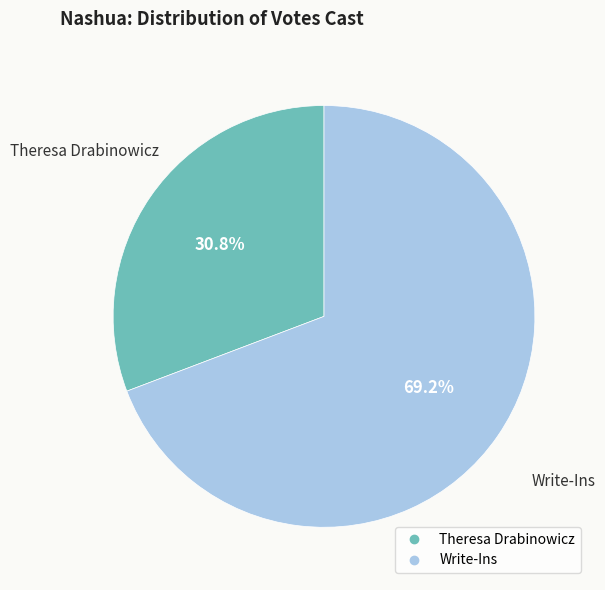

Is Write-Ins the majority of the pie?

Yes